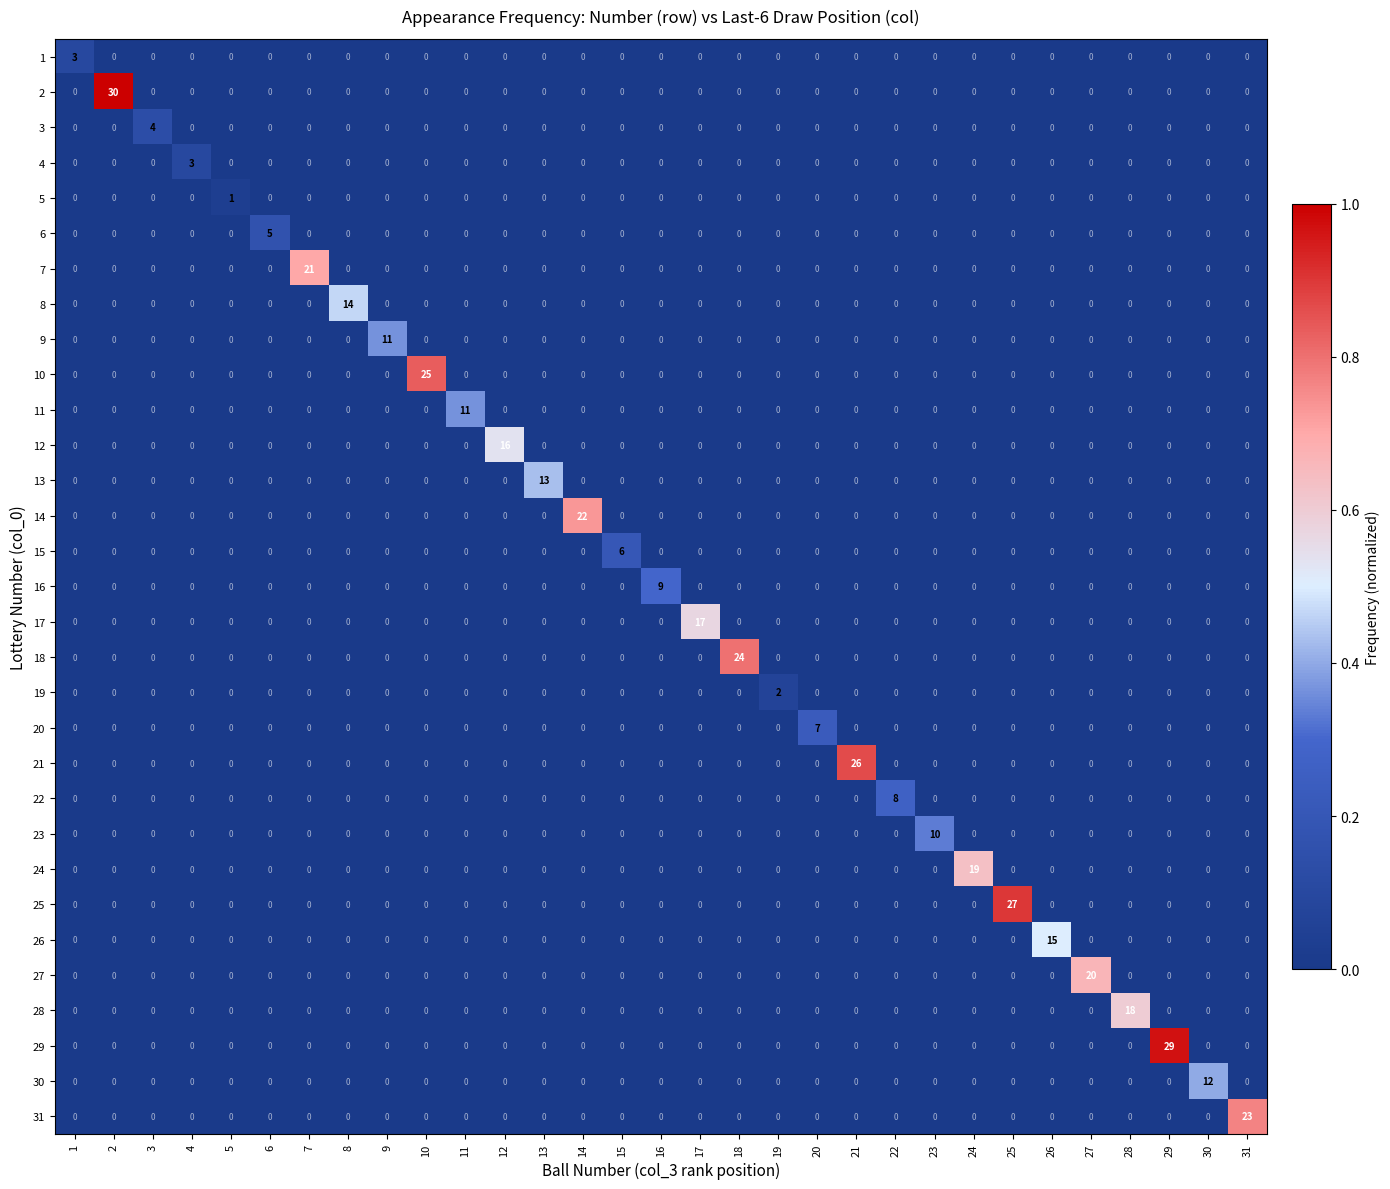

Read the 8 value at 8.

14